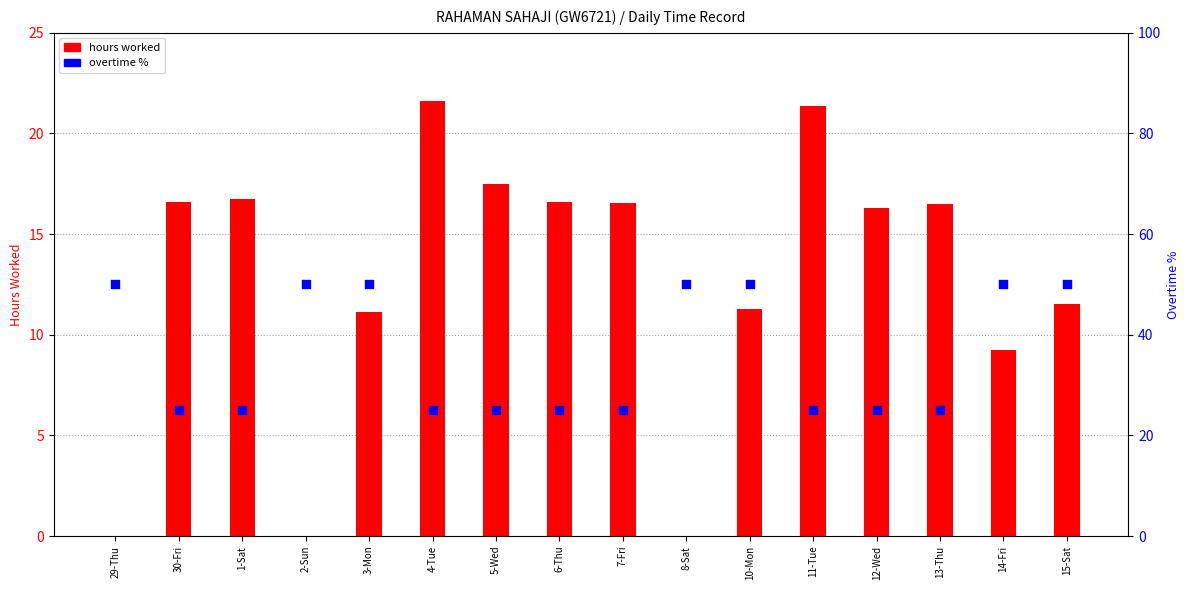

Which series contains the highest Y value?

overtime %